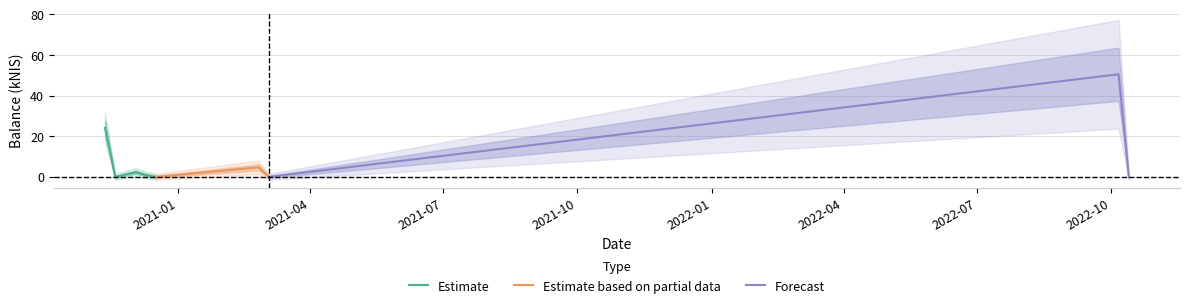

Between 2021-02-25 and 2020-12-17, which is larger?

2021-02-25